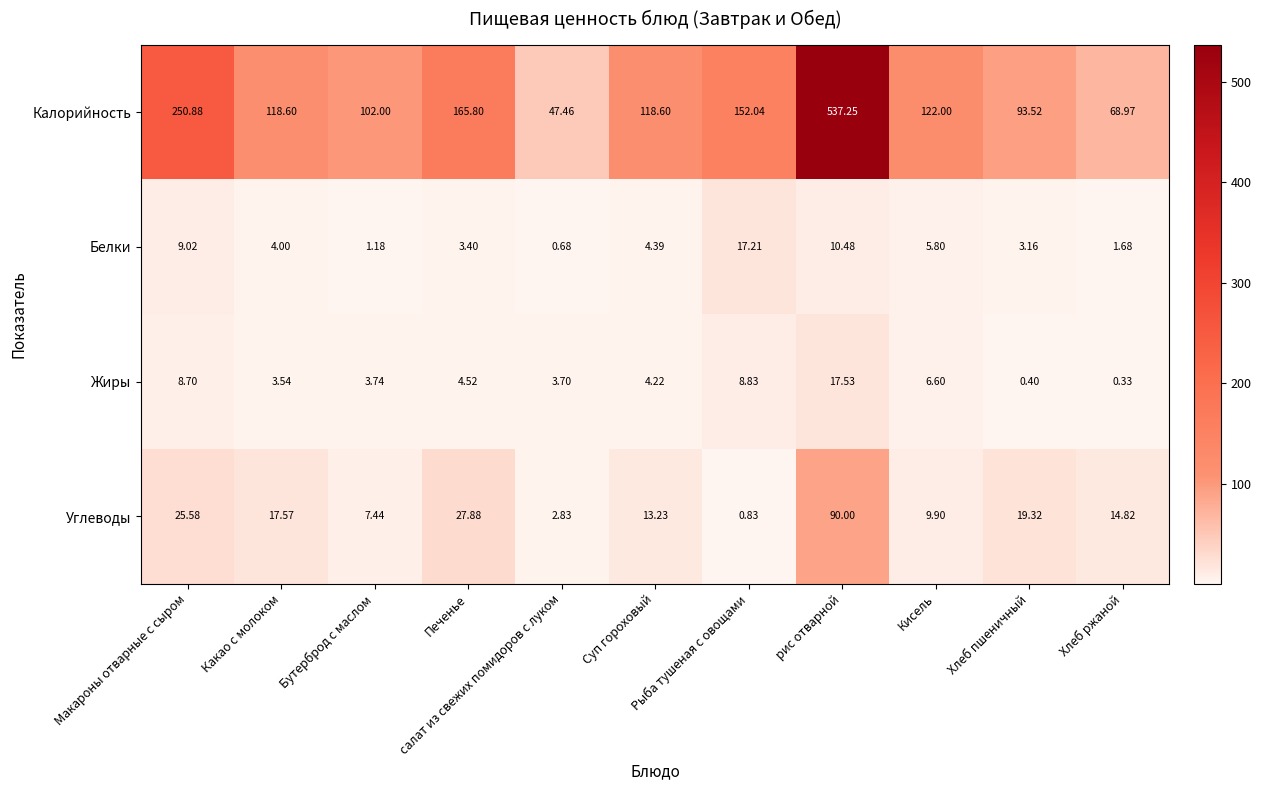

List the series in order of their peak value, highest first.

Калорийность, Углеводы, Жиры, Белки